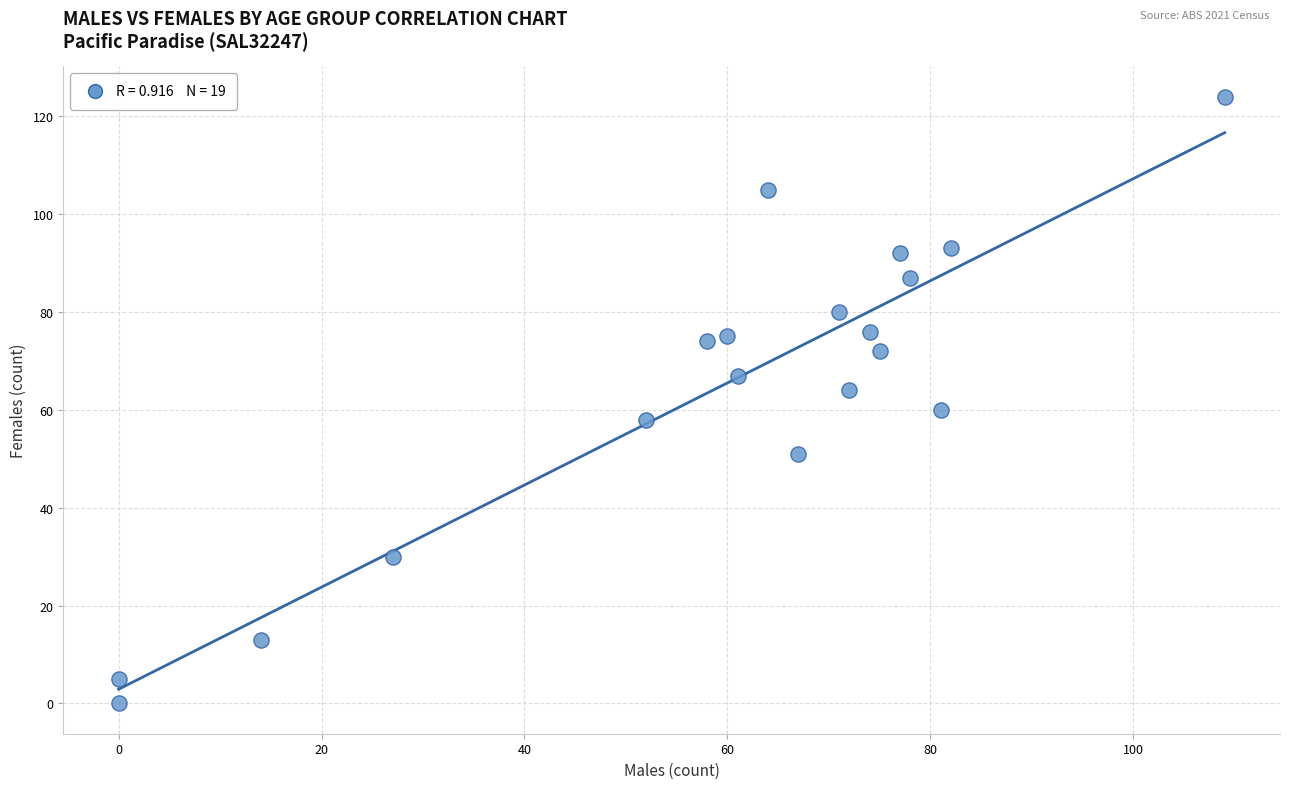

What is the range of Y values (max minus min)?

124